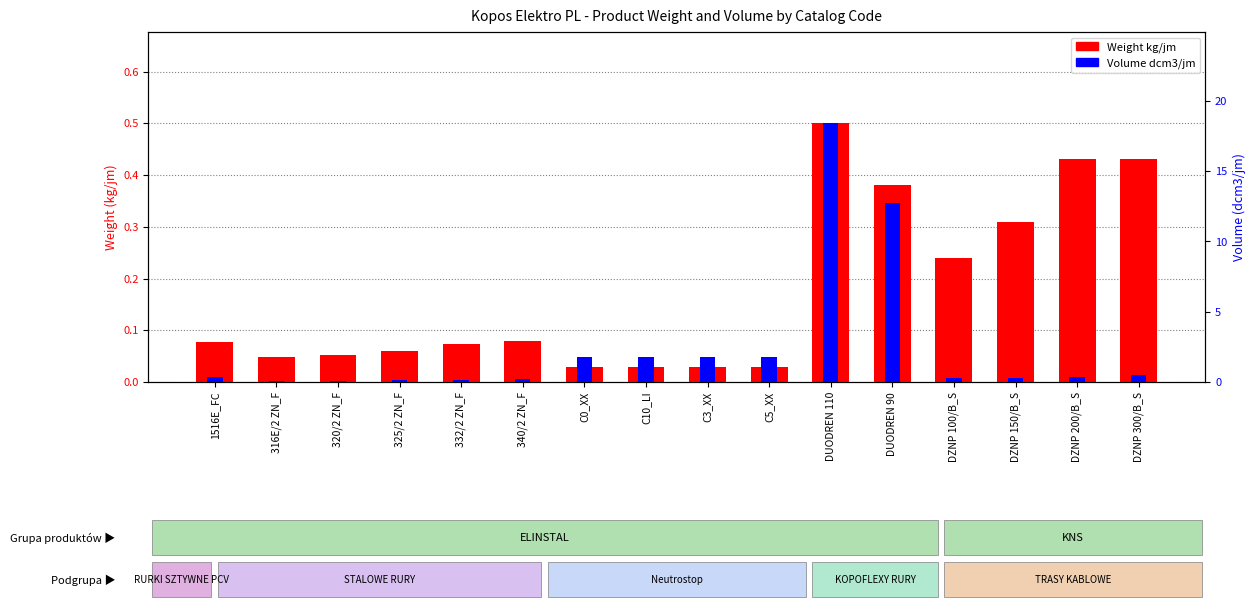

What is the minimum value for Volume dcm3/jm?

0.1